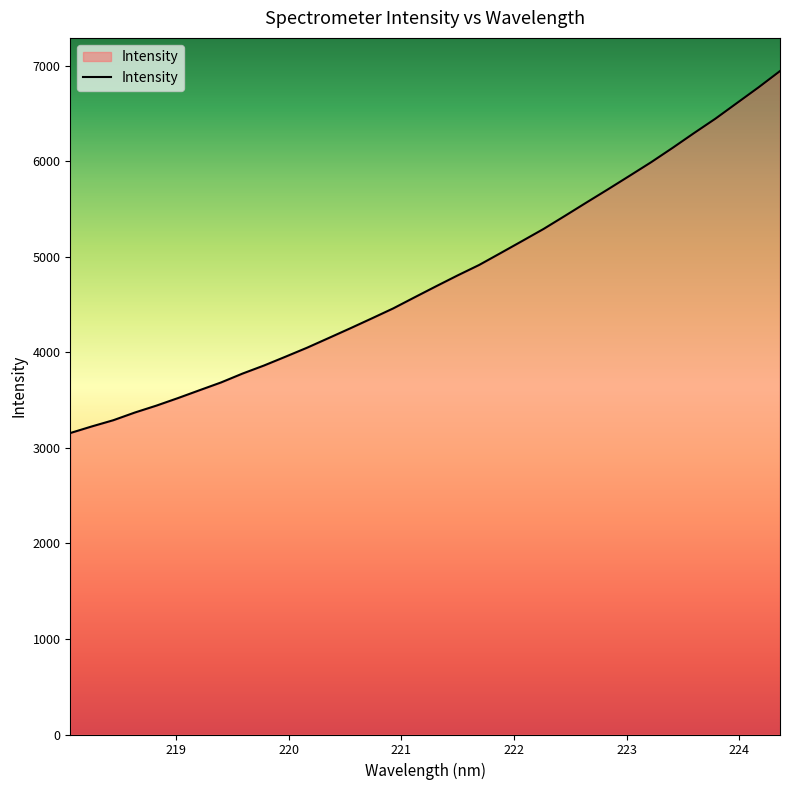

What is the minimum value shown in the chart?

3155.0